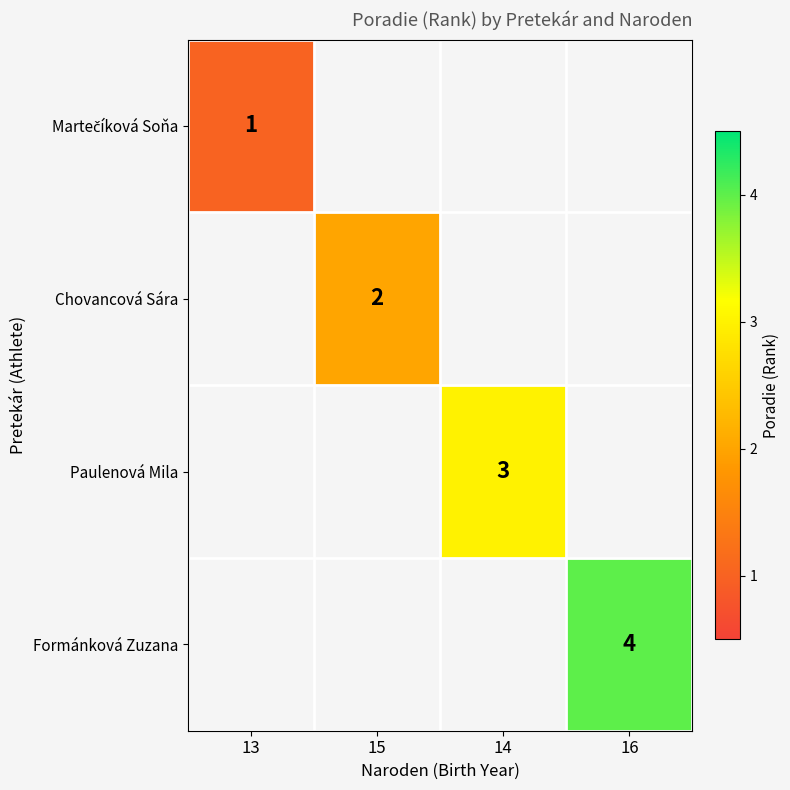

Which label corresponds to the largest value in the chart?

16